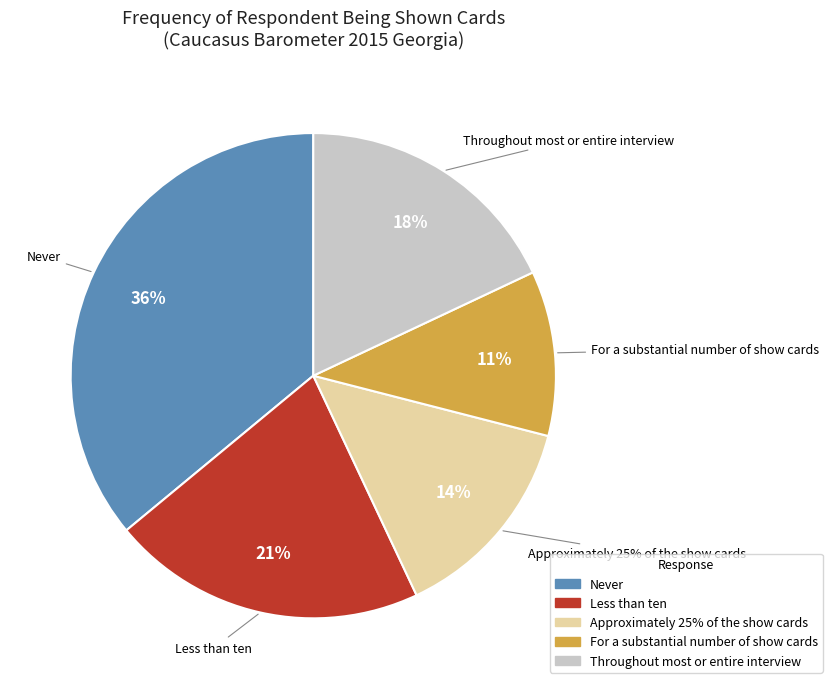

To the nearest percent, what is the difference between the largest and smallest slice percentages?

25%